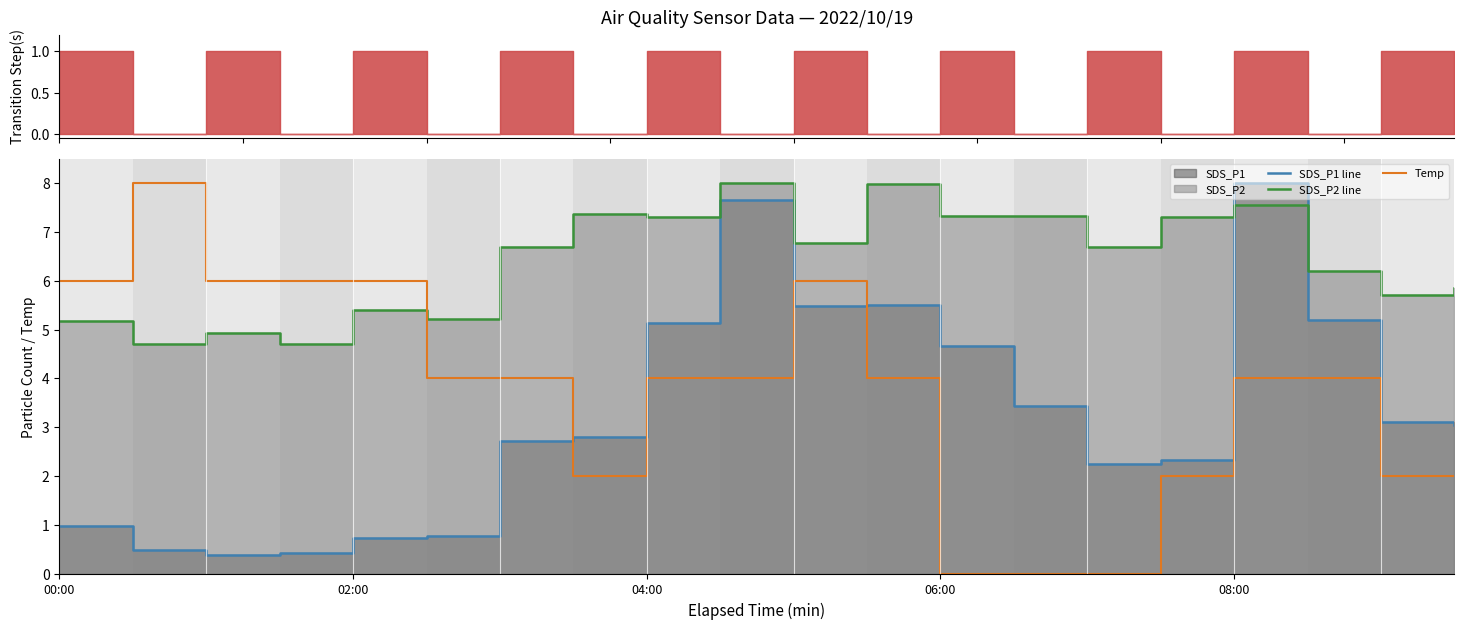

How many data points in SDS_P1 line are above 3?

10